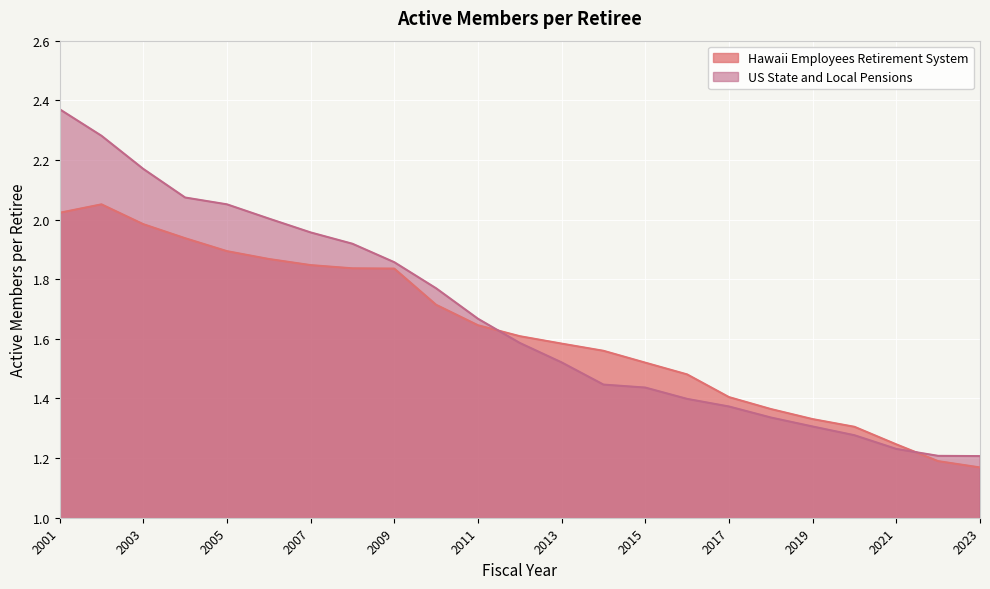

Rank the categories by Hawaii Employees Retirement System value from lowest to highest.

2023, 2022, 2021, 2020, 2019, 2018, 2017, 2016, 2015, 2014, 2013, 2012, 2011, 2010, 2009, 2008, 2007, 2006, 2005, 2004, 2003, 2001, 2002